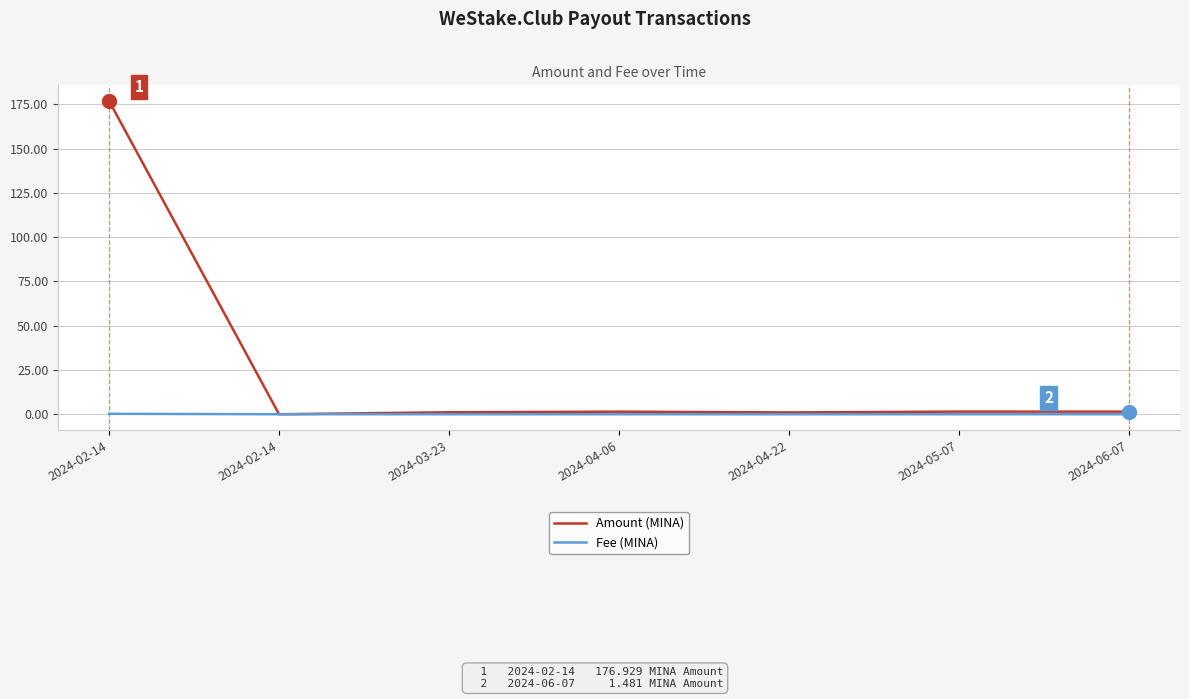

What is the difference between the Amount (MINA) values at 2024-02-14 and 2024-06-07?

175.4